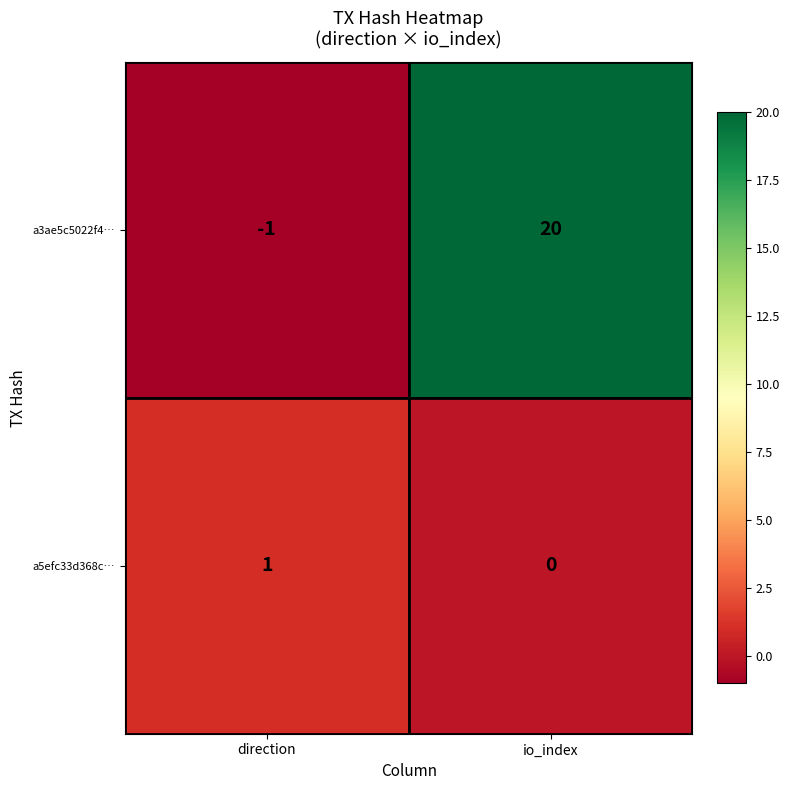

The a3ae5c5022f4… series shows 10 at io_index. True or false?

False